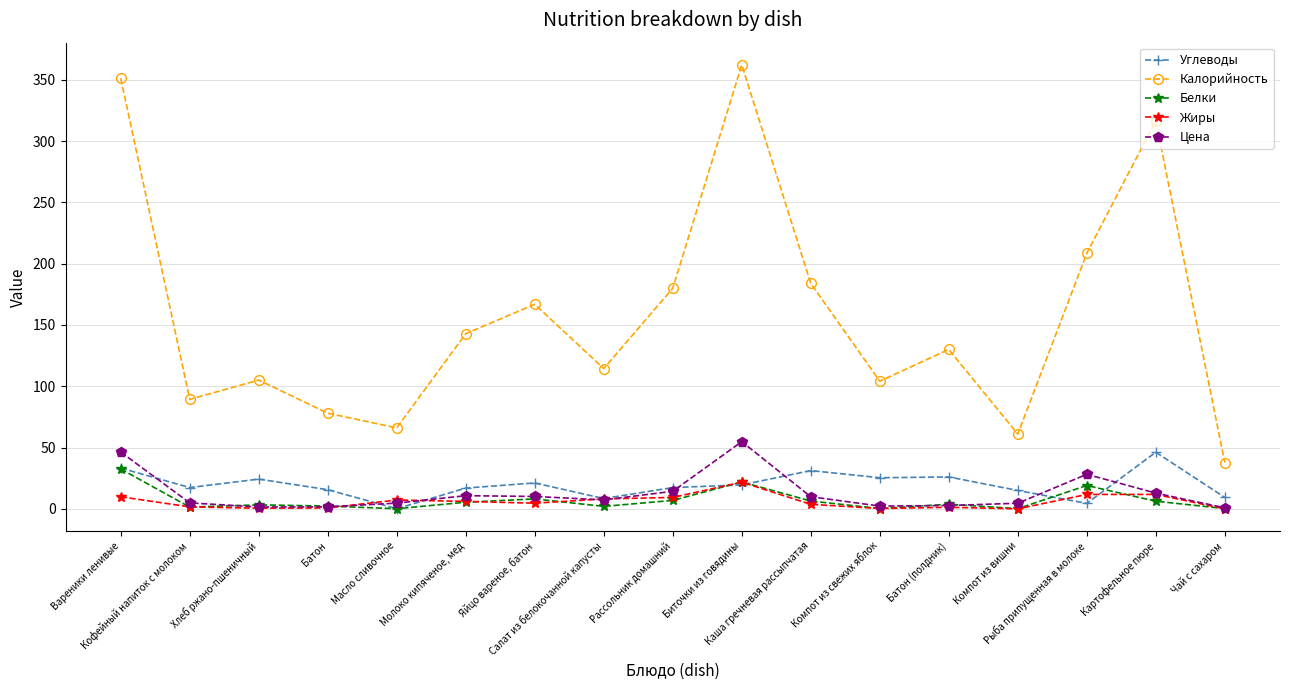

What is the difference between the maximum and minimum values in the Калорийность series?

324.4